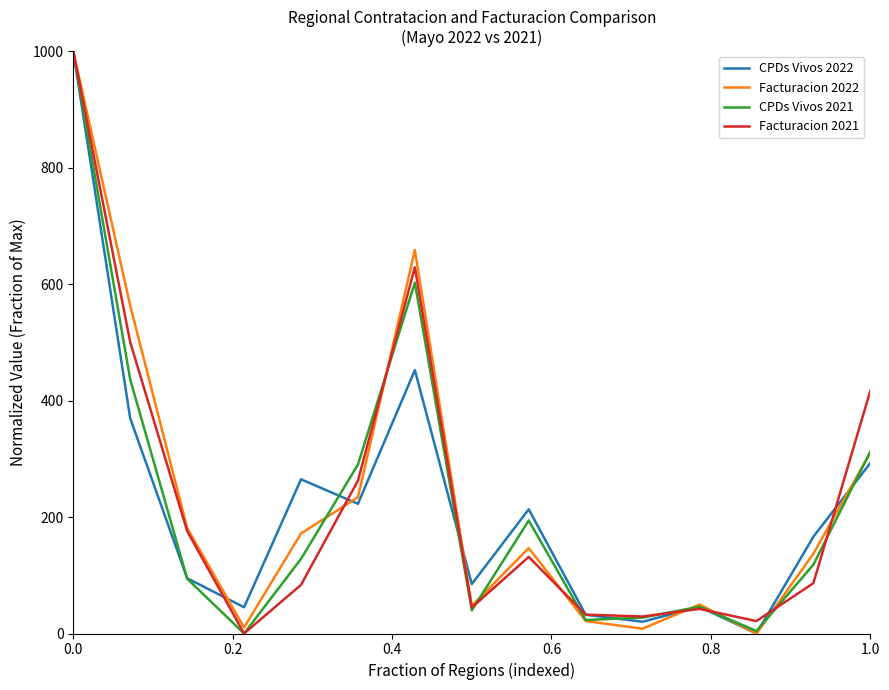

Which series ends up on top after the final intersection of Facturacion 2022 and Facturacion 2021?

Facturacion 2021